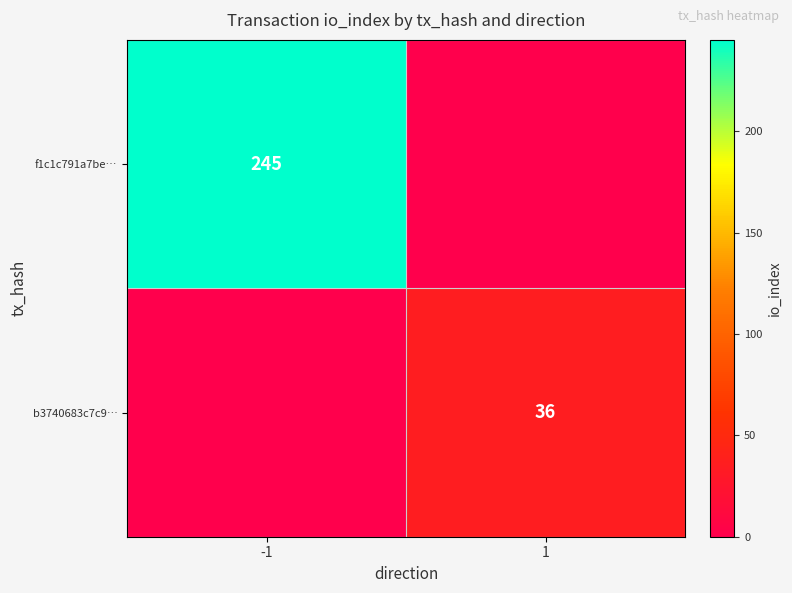

The value of f1c1c791a7be… at -1 is 335. True or false?

False